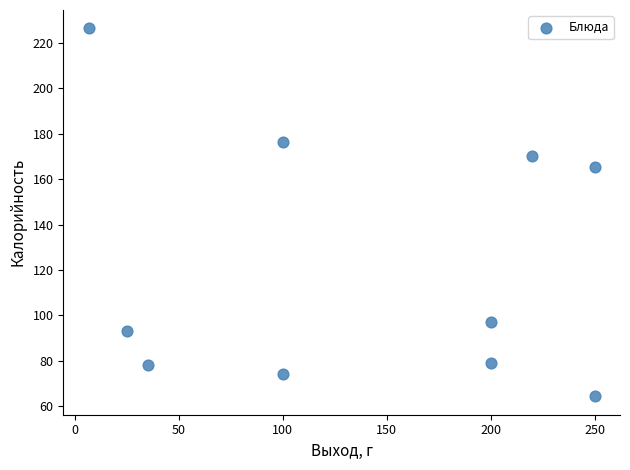

What is the average Y value?

122.4